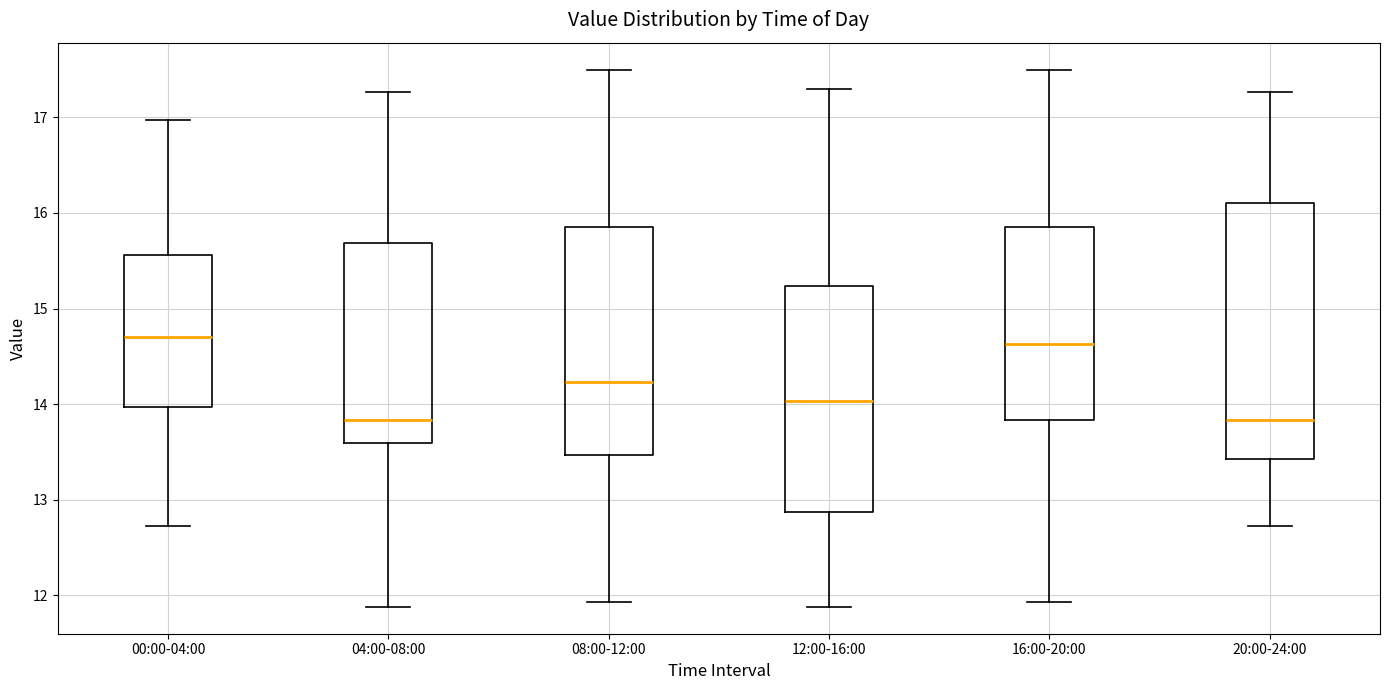

Reading left to right, transcribe this box plot: for each box, give where its median line is, the range the box spans, and where its two whiskers end, as read against the y-axis. The values are not printed on the chart, so give them approximately, as read against the axis.

00:00-04:00: median 14.7, box 14.0 to 15.6, whiskers 12.7 to 17.0
04:00-08:00: median 13.8, box 13.6 to 15.7, whiskers 11.9 to 17.3
08:00-12:00: median 14.2, box 13.5 to 15.9, whiskers 11.9 to 17.5
12:00-16:00: median 14.0, box 12.9 to 15.2, whiskers 11.9 to 17.3
16:00-20:00: median 14.6, box 13.8 to 15.9, whiskers 11.9 to 17.5
20:00-24:00: median 13.8, box 13.4 to 16.1, whiskers 12.7 to 17.3